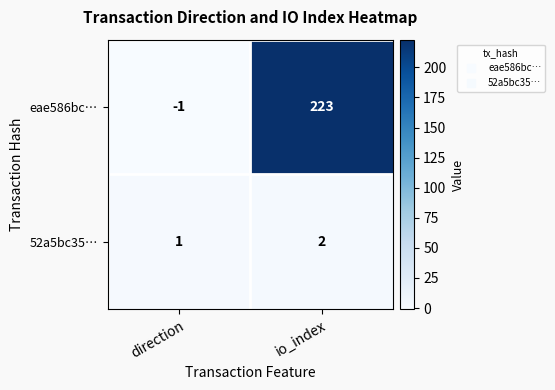

How many distinct data groups are displayed?

2